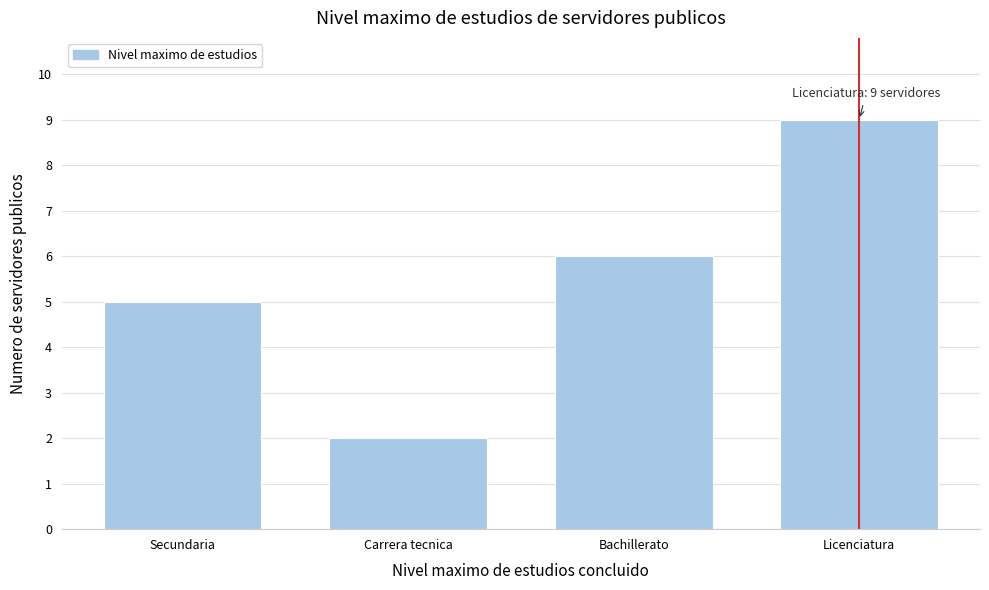

Reading left to right, transcribe all the data shown in this chart.

Secundaria=5	Carrera tecnica=2	Bachillerato=6	Licenciatura=9